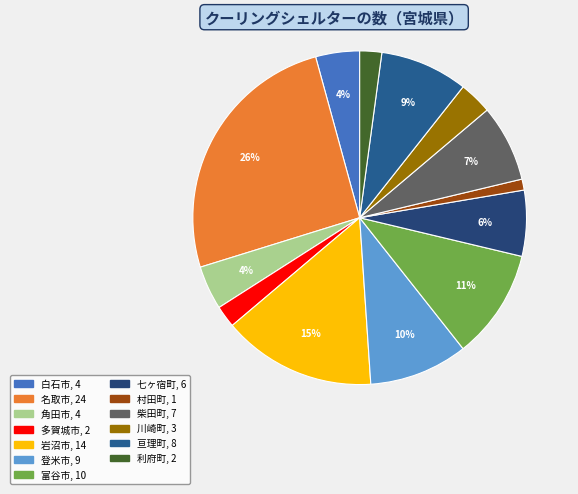

Does any single category account for the majority?

No